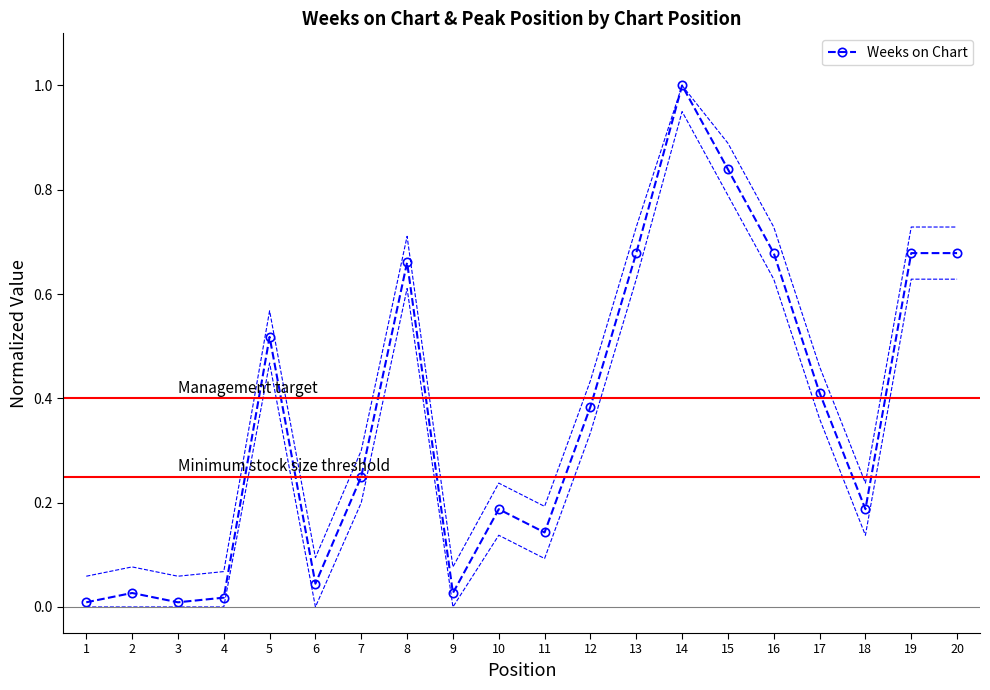

How many interior local peaks (higher than both neighbors) does the data have?

5